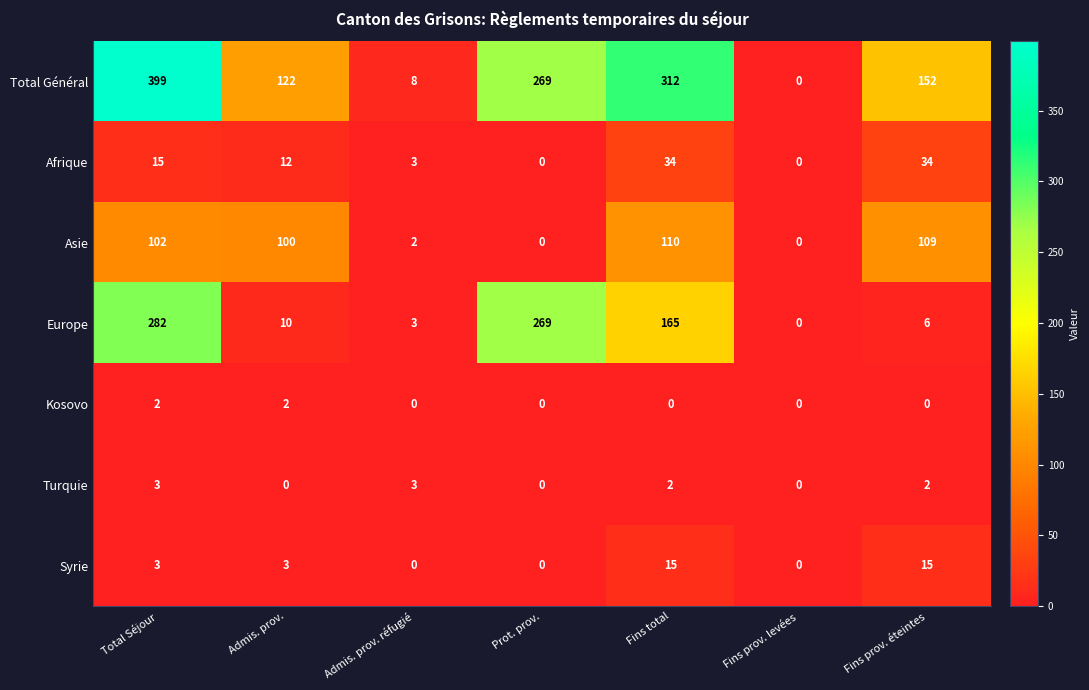

What is the approximate value of Syrie at Fins prov. éteintes, to the nearest 10?

20